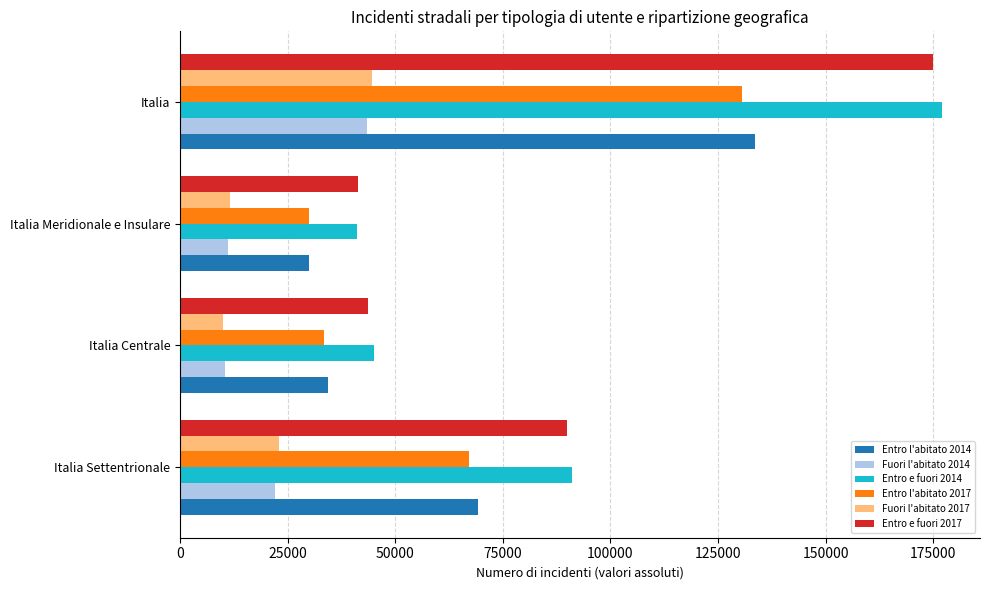

True or false: Fuori l'abitato 2014 has a value of 10639 at Italia Settentrionale.

False